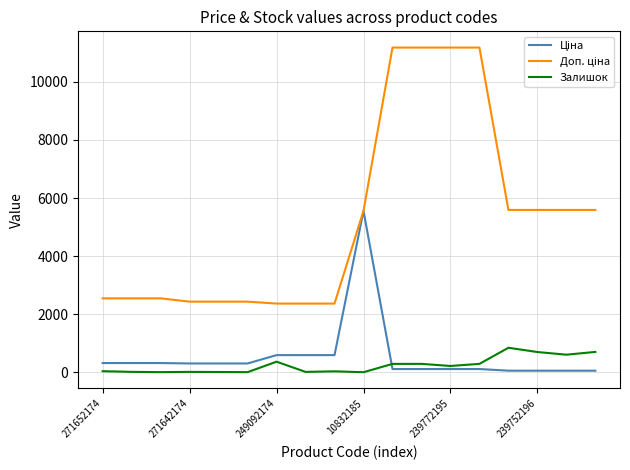

Does the chart display data point markers on the line(s)?

No